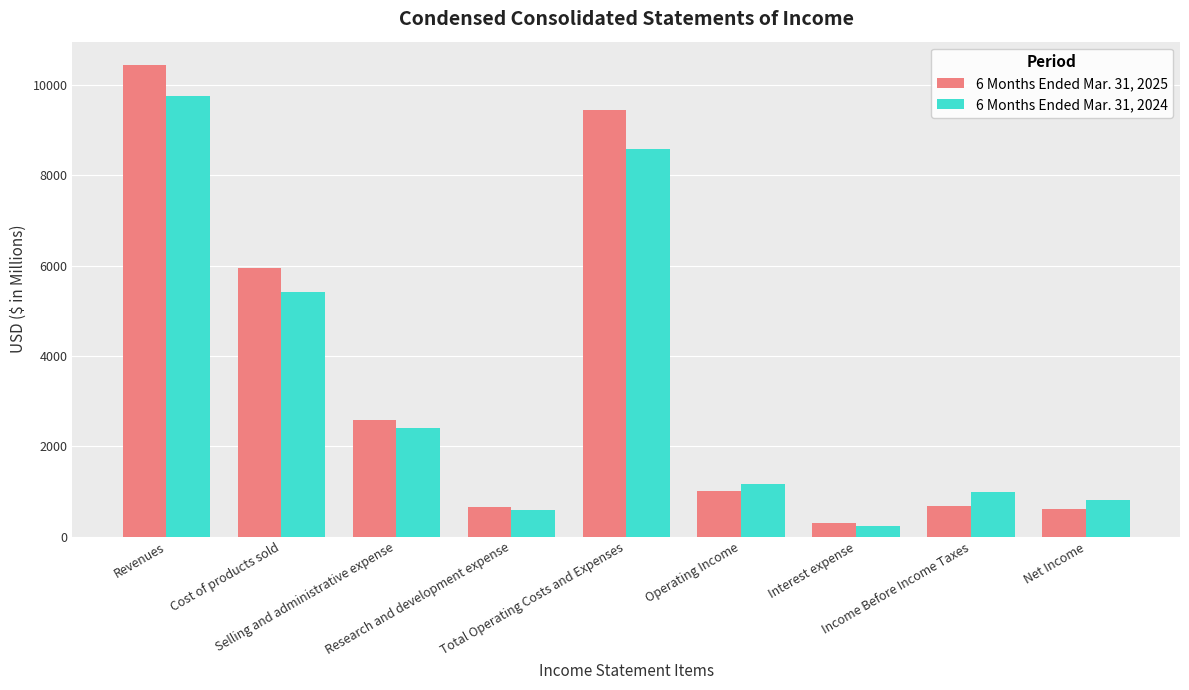

What position from the right is Net Income?

1